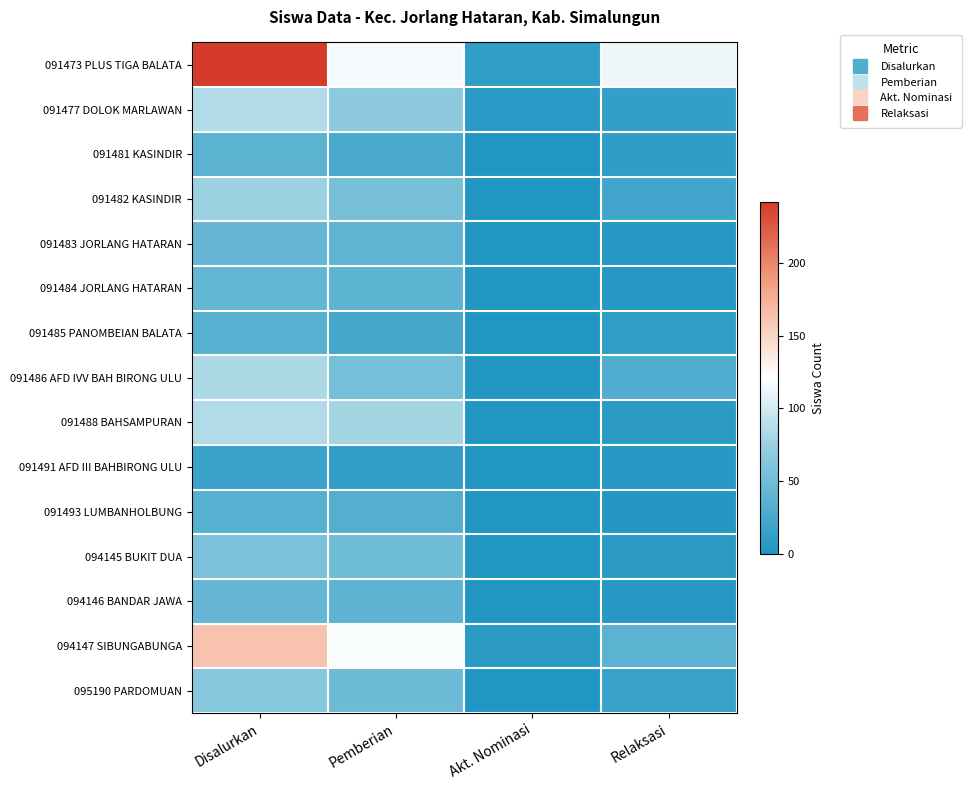

Between Akt. Nominasi and Relaksasi, which is larger?

Relaksasi